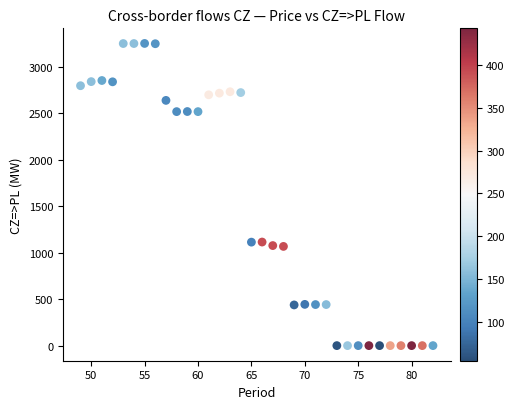

What is the range of Y values (max minus min)?

3253